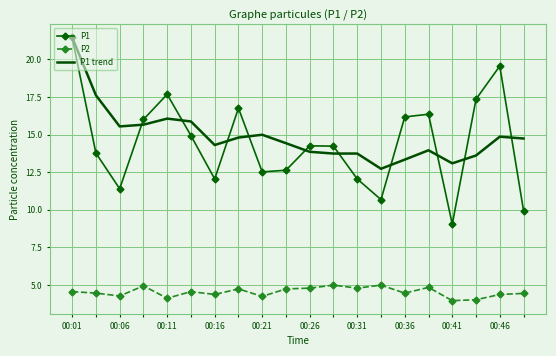

What is the minimum value for P2?

4.0